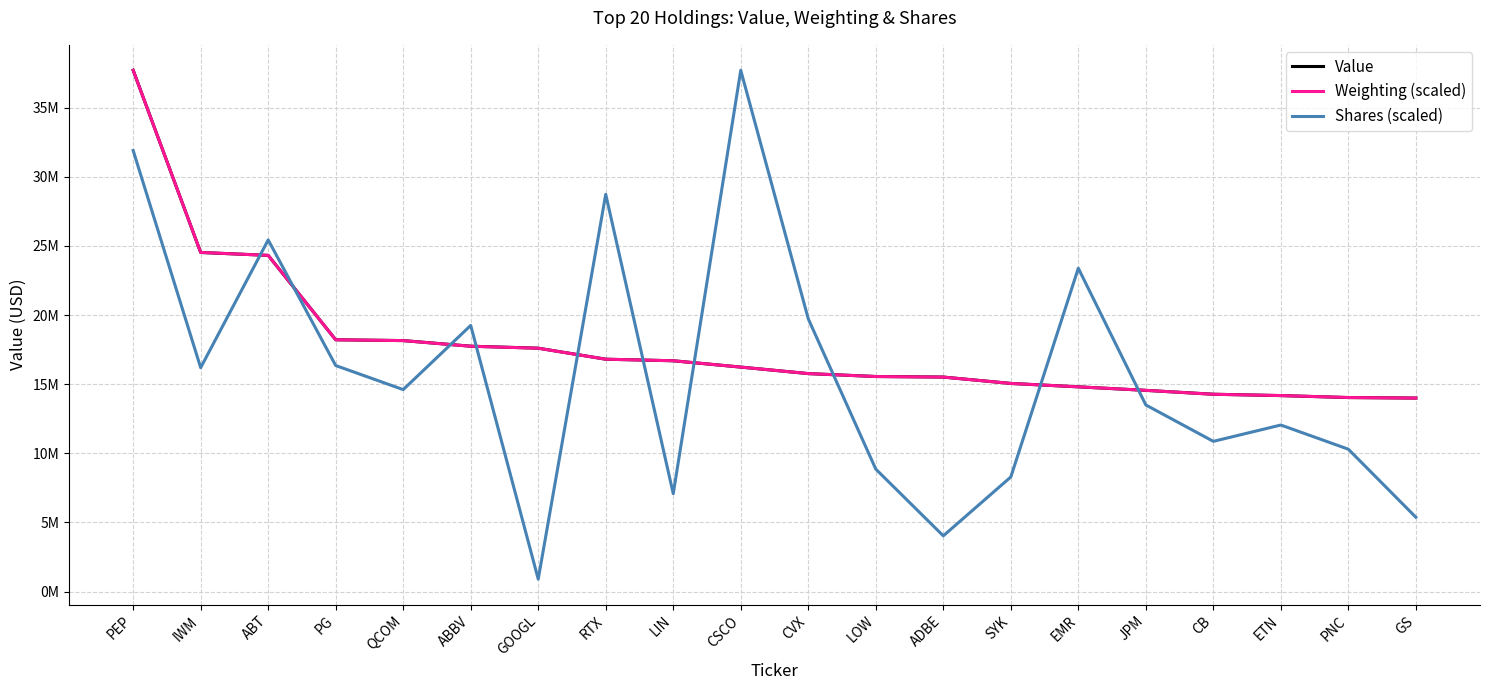

True or false: Shares (scaled) and Weighting (scaled) intersect in this chart.

True